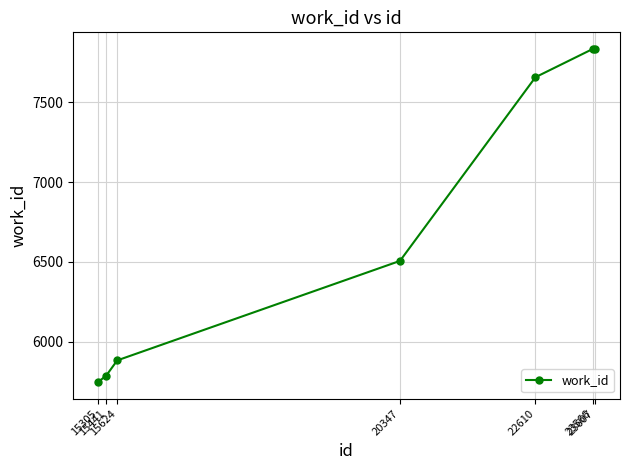

What is the ratio of the value at 15305 to the value at 22610?

0.8